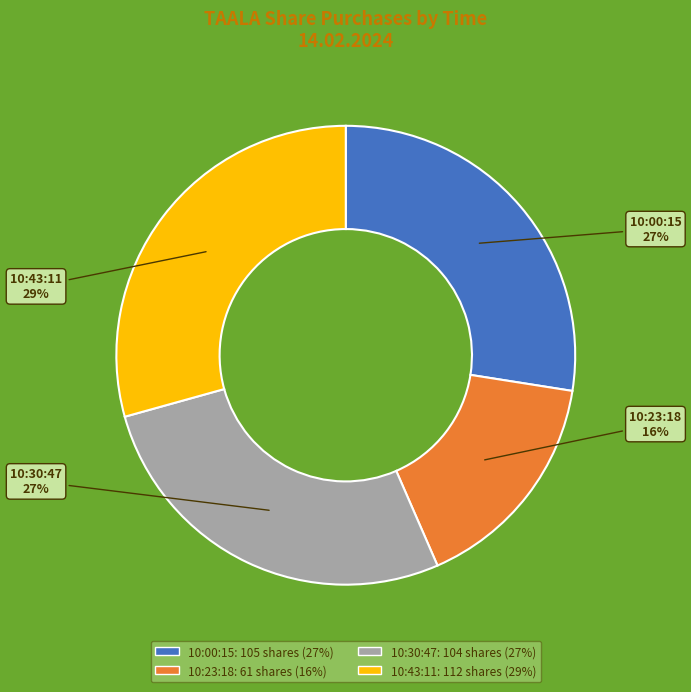

Is it true that 10:43:11 is 20% of the pie?

False